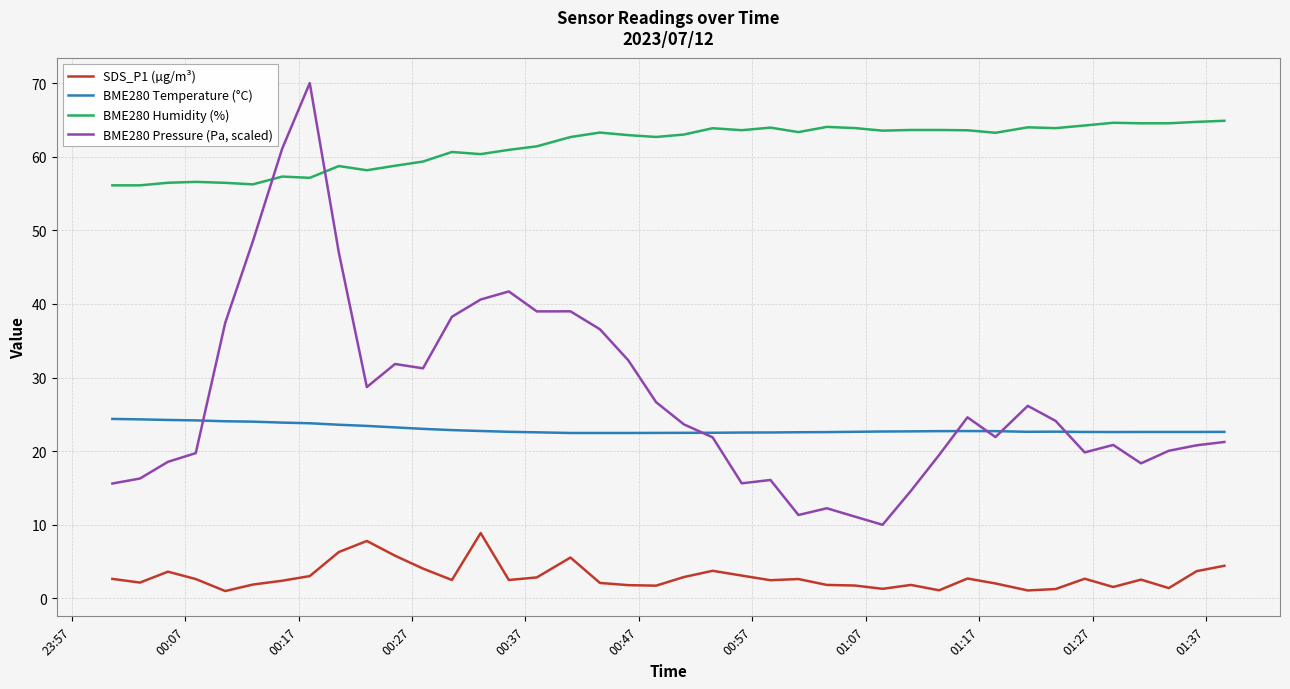

What is the average value of the BME280 Temperature (°C) series?

23.0